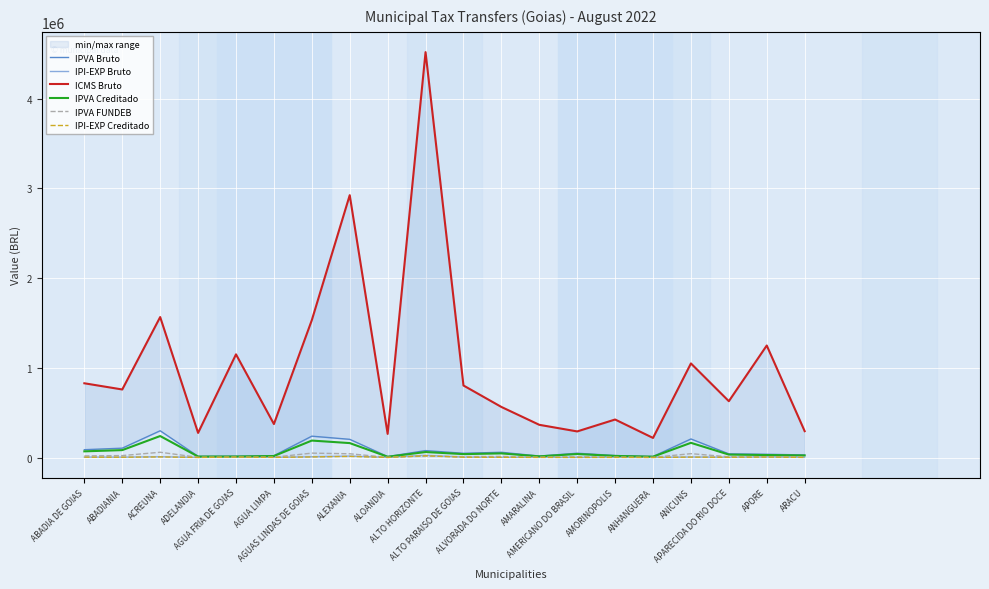

Is it true that IPI-EXP Creditado equals 5631.3 at ABADIANIA?

False